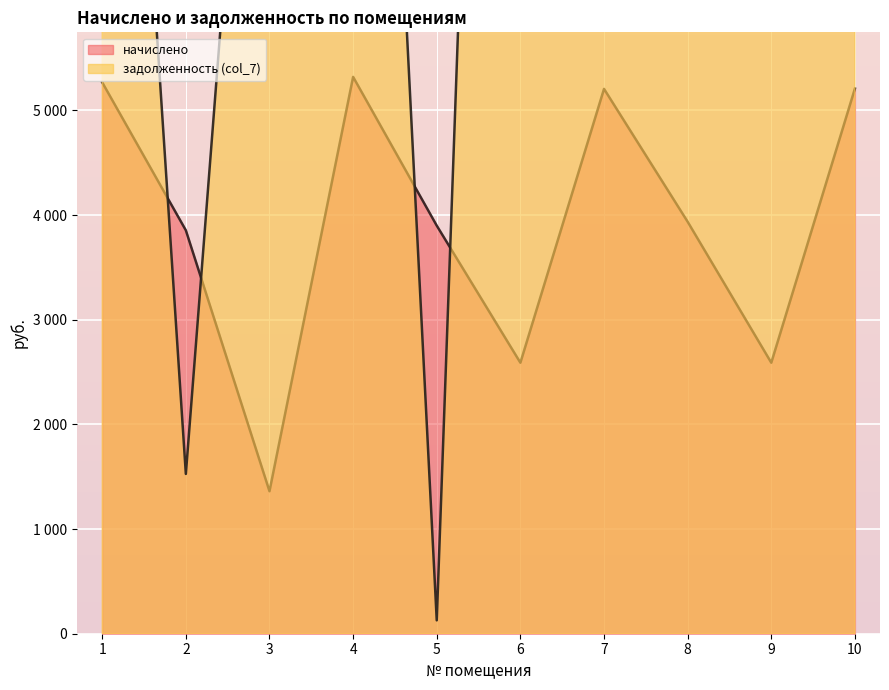

True or false: задолженность (col_7) and начислено cross at least once.

True